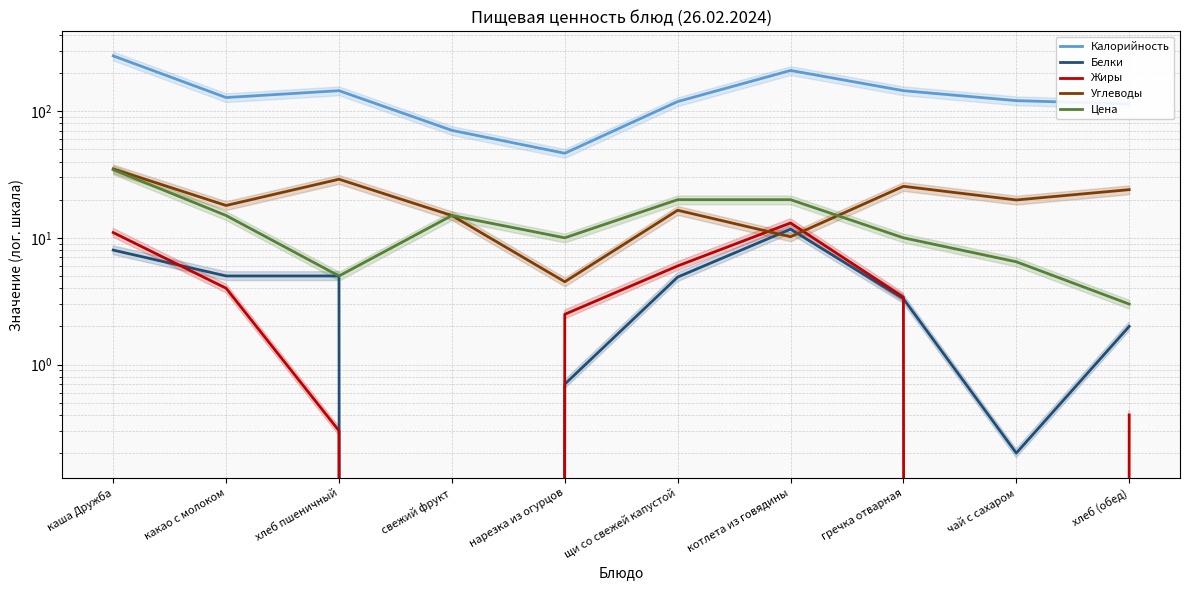

At which category does Жиры reach its first local peak?

котлета из говядины